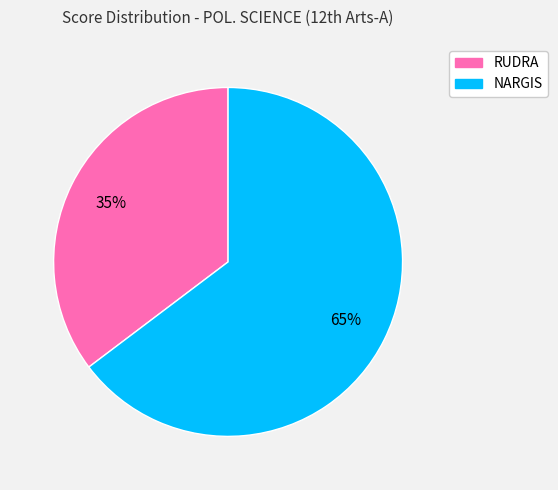

Do RUDRA and NARGIS together represent more than half of the pie?

Yes